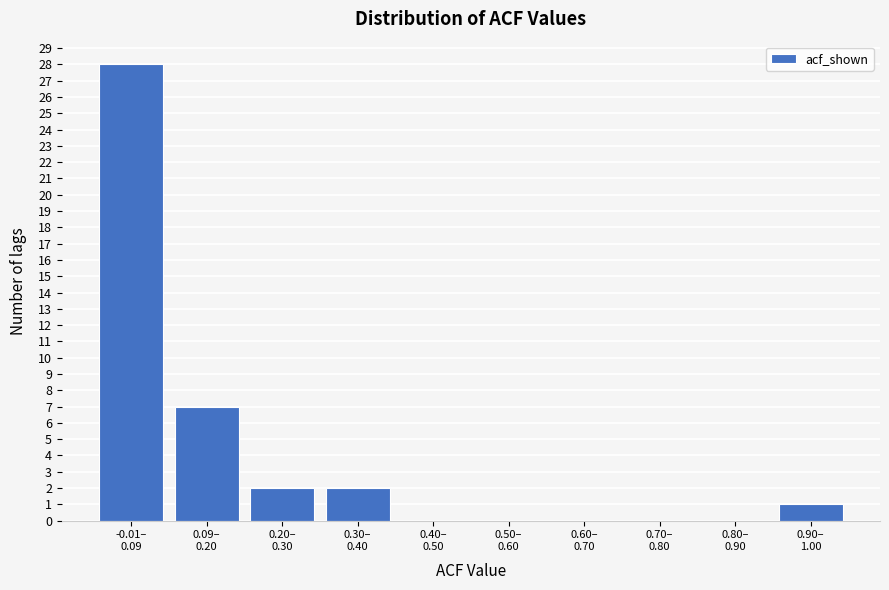

What is the greatest value displayed?

28